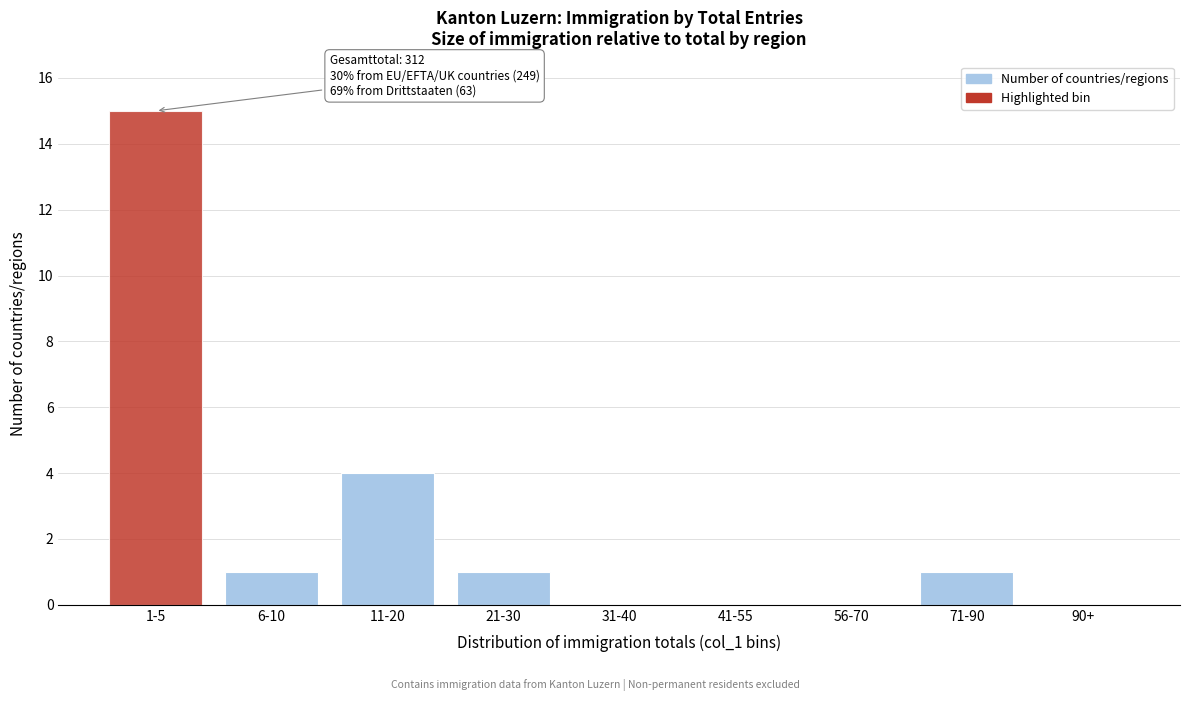

Reading right to left, extract all data points from this chart.

90+=0	71-90=1	56-70=0	41-55=0	31-40=0	21-30=1	11-20=4	6-10=1	1-5=15